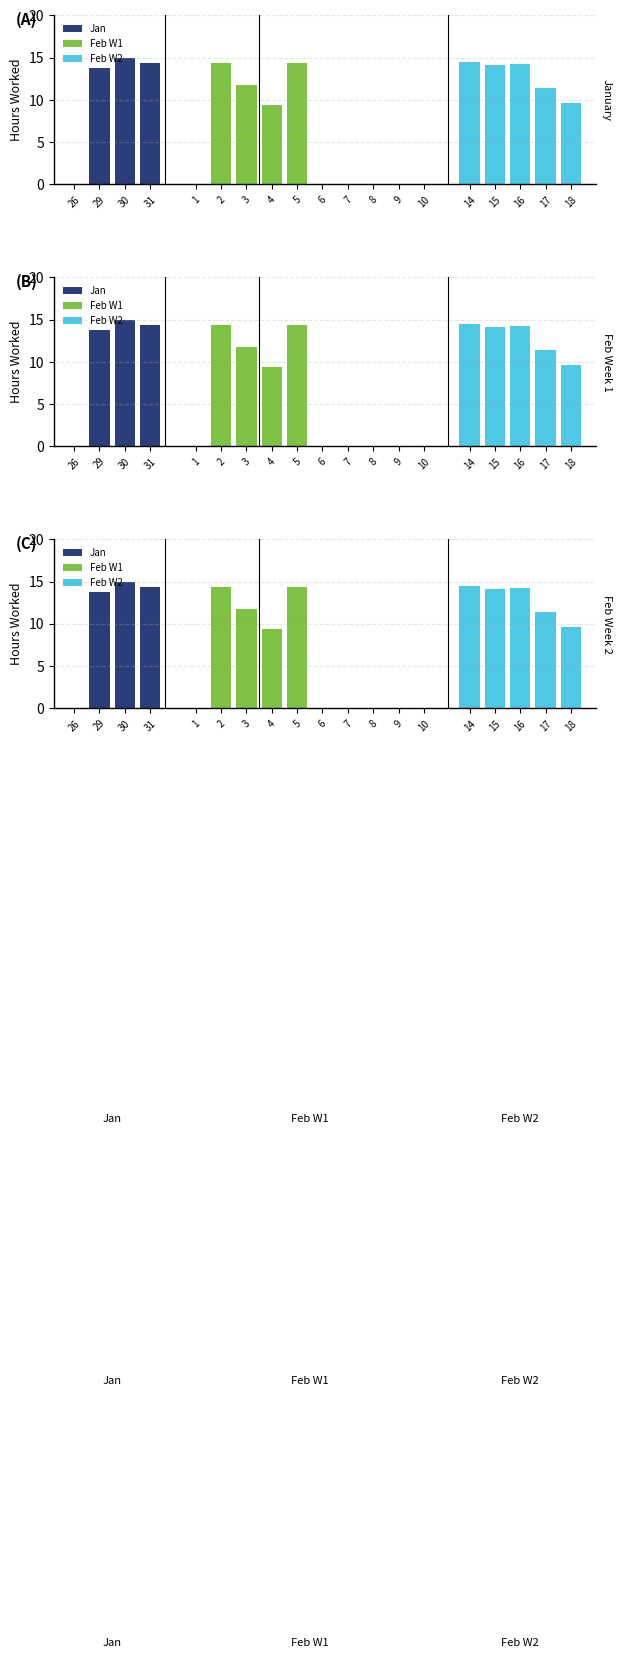

List the labels in order of value, largest first.

30-Tue, 14-Wed, 5-Mon, 31-Wed, 2-Fri, 16-Fri, 15-Thu, 29-Mon, 3-Sat, 17-Sat, 18-Sun, 4-Sun, 26-Fri, 1-Thu, 6-Tue, 7-Wed, 8-Thu, 9-Fri, 10-Sat